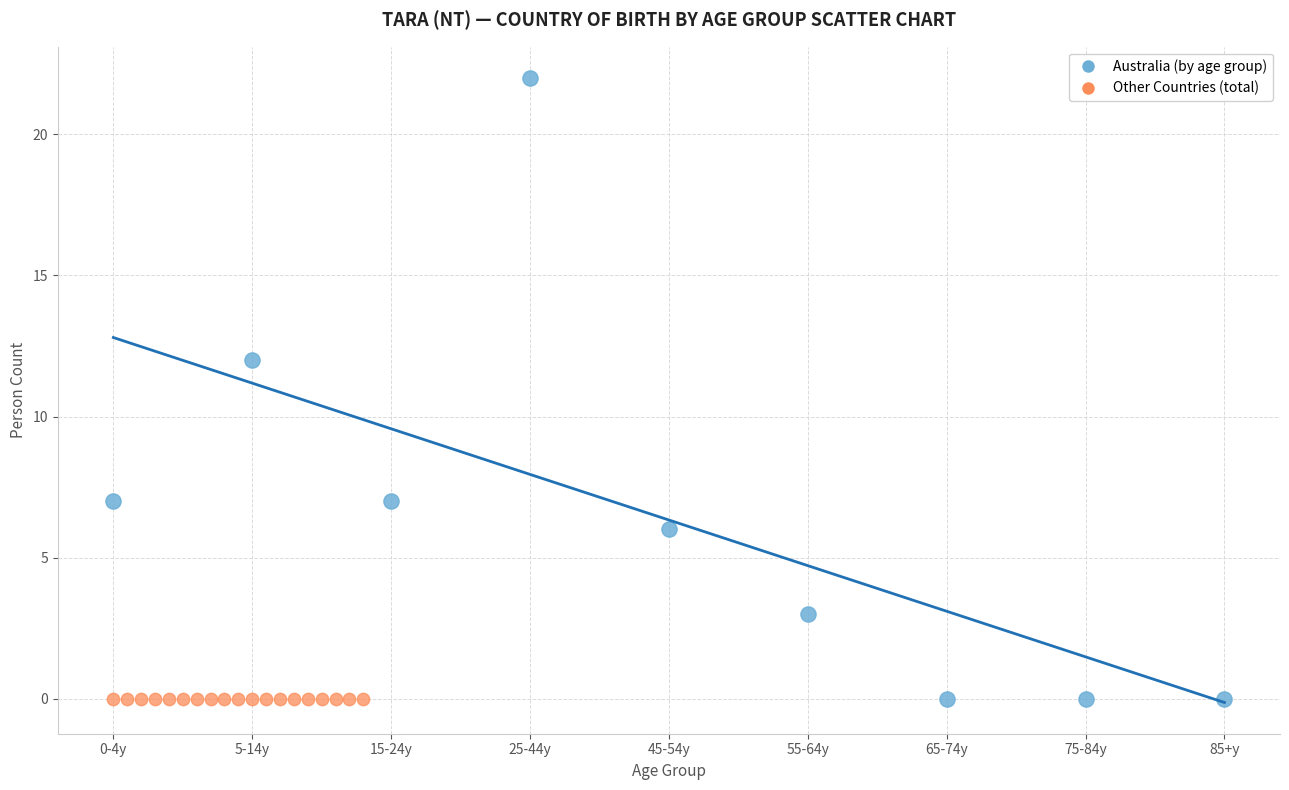

What are all the series names shown in the legend?

Australia (by age group), Other Countries (total)